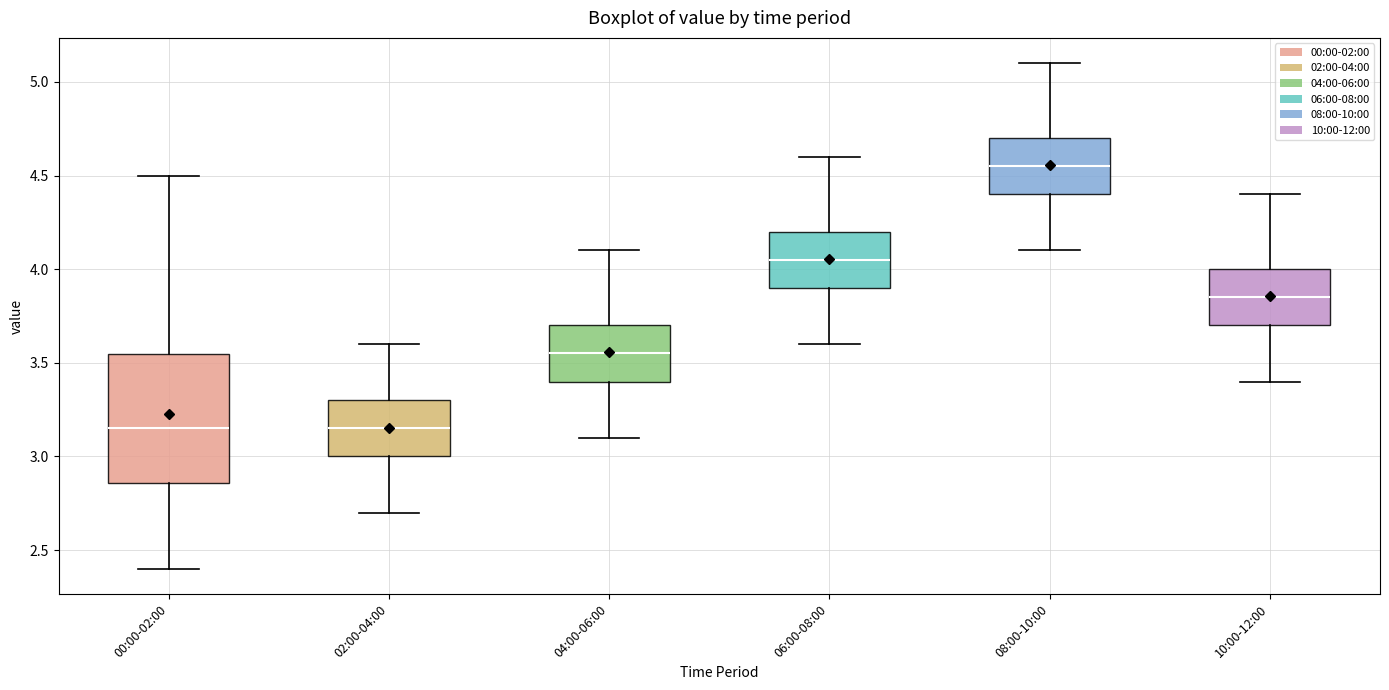

Reading left to right, read every box against the y-axis: the position of its median line, the range the box covers, and the ends of its whiskers. The values are not printed on the chart, so give them approximately, as read against the axis.

00:00-02:00: median 3.15, box 2.85 to 3.55, whiskers 2.40 to 4.50
02:00-04:00: median 3.15, box 3.00 to 3.30, whiskers 2.70 to 3.60
04:00-06:00: median 3.55, box 3.40 to 3.70, whiskers 3.10 to 4.10
06:00-08:00: median 4.05, box 3.90 to 4.20, whiskers 3.60 to 4.60
08:00-10:00: median 4.55, box 4.40 to 4.70, whiskers 4.10 to 5.10
10:00-12:00: median 3.85, box 3.70 to 4.00, whiskers 3.40 to 4.40